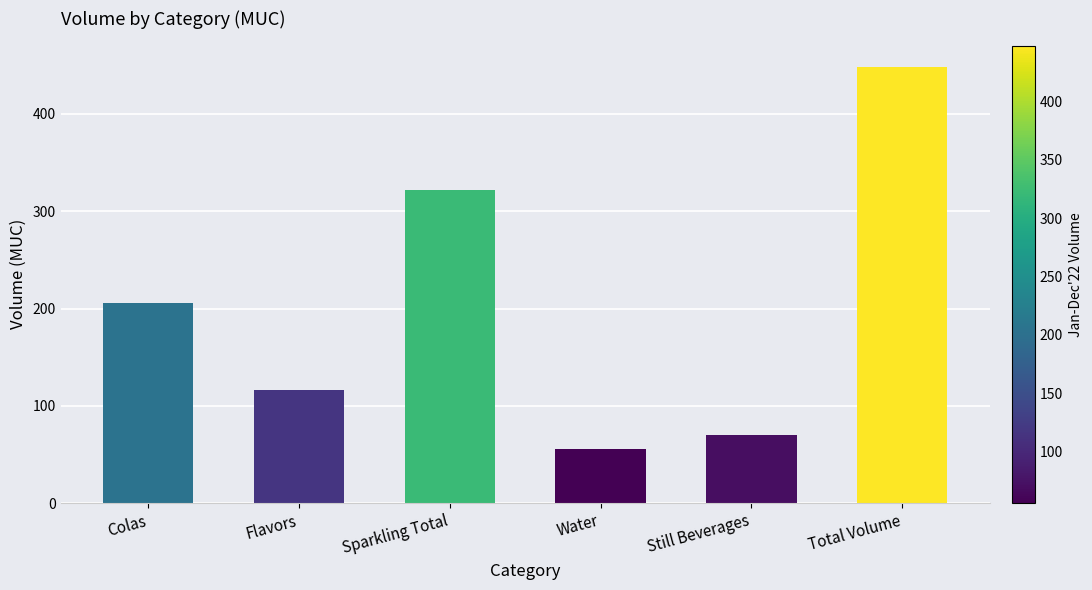

Is it true that the value at Total Volume is 447.9?

True